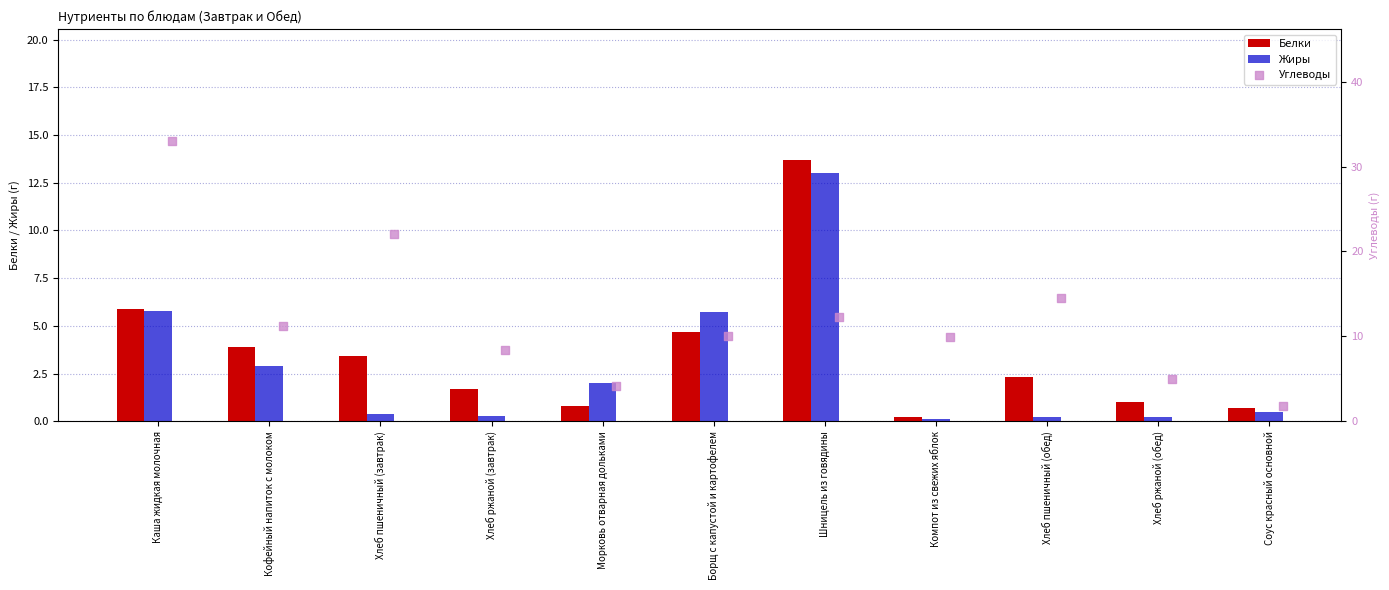

Which series contains the highest Y value?

Углеводы